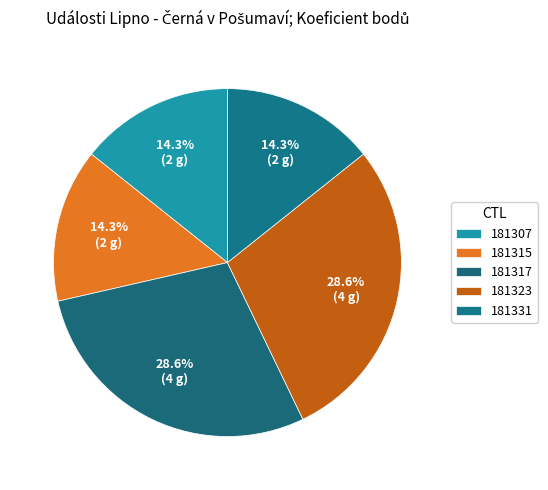

How many slices are in this pie chart?

5